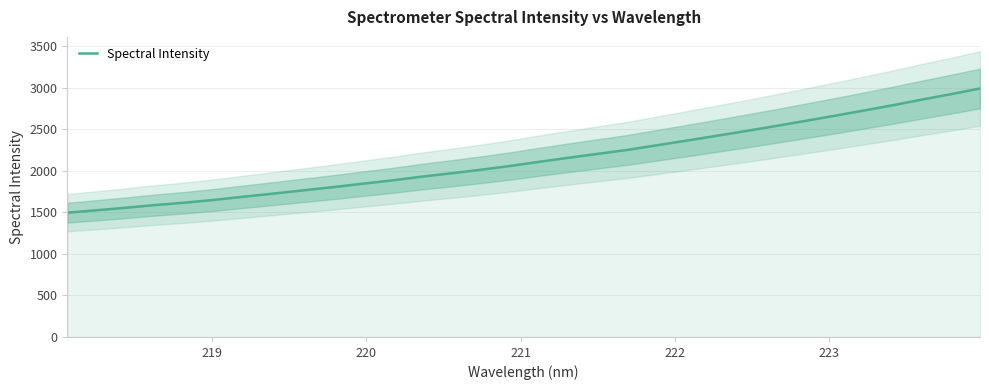

What is the lowest value of the Spectral Intensity series?

1496.8